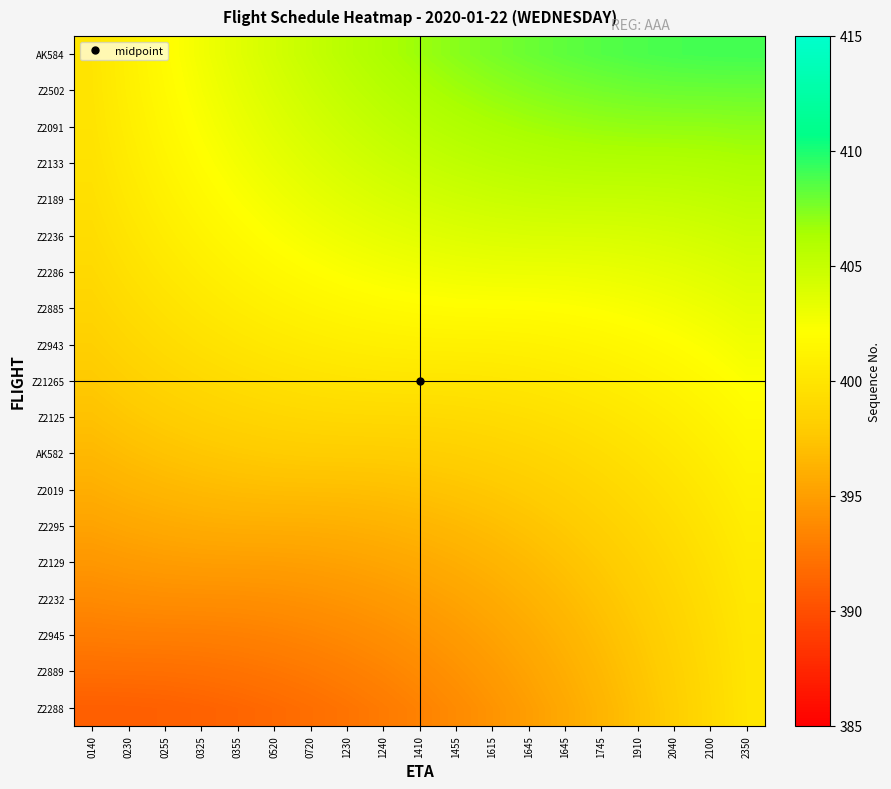

At 0355, list the series in order from largest to smallest.

AK584, Z2502, Z2091, Z2133, Z2189, Z2236, Z2286, Z2885, Z2943, Z21265, Z2125, AK582, Z2019, Z2295, Z2129, Z2232, Z2945, Z2889, Z2288